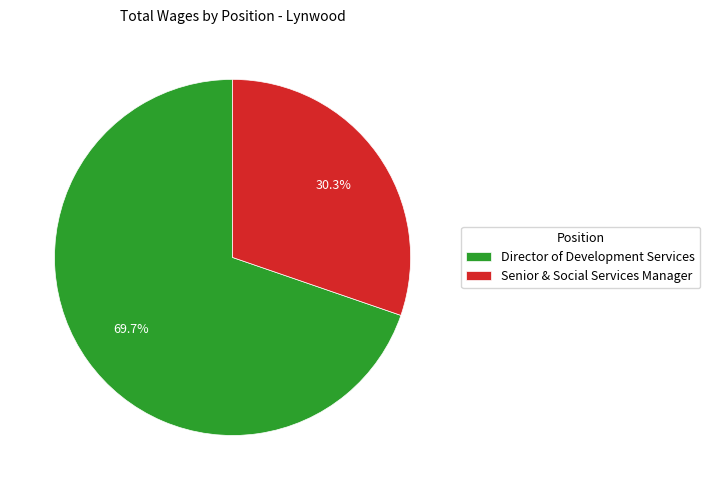

To the nearest percent, what is the difference between the Senior & Social Services Manager and Director of Development Services slice percentages?

39%